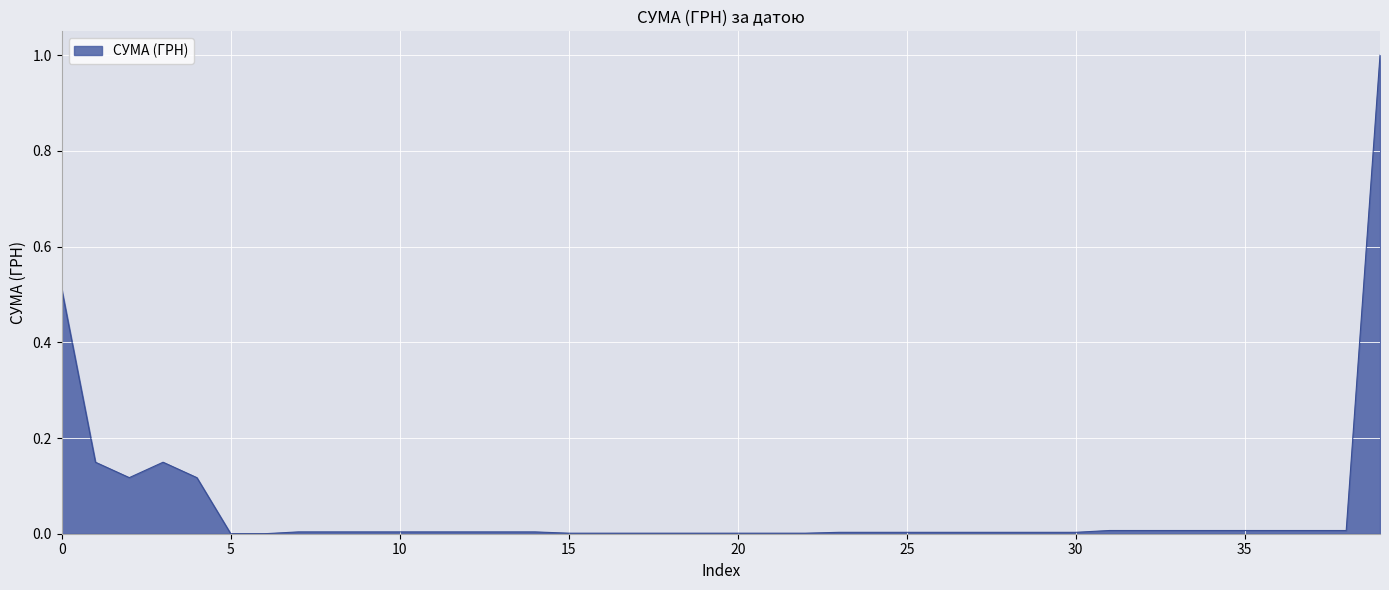

What is the maximum value shown in the chart?

1.0